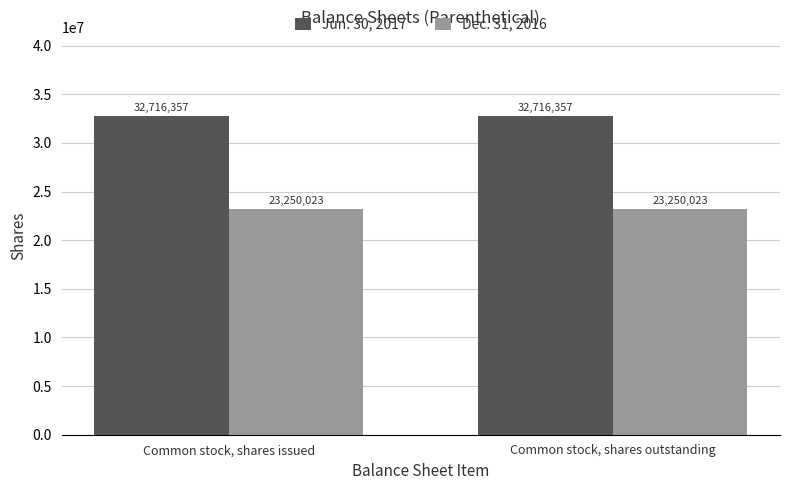

True or false: Dec. 31, 2016 has a value of 33611494 at Common stock, shares issued.

False